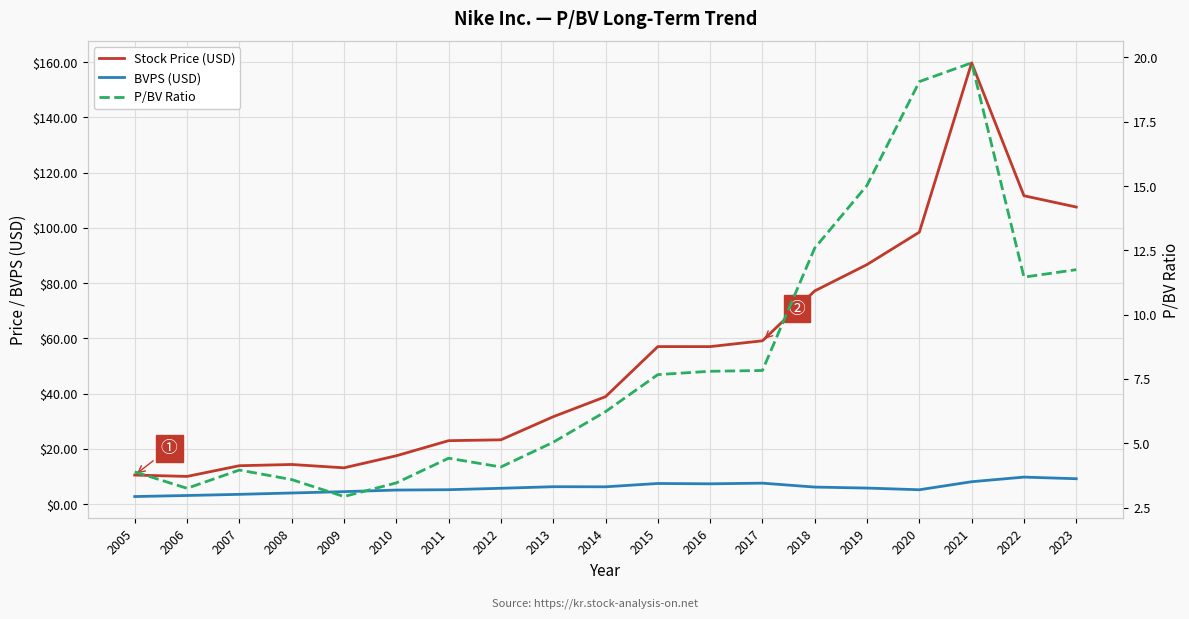

At which label does P/BV Ratio reach its peak?

2021